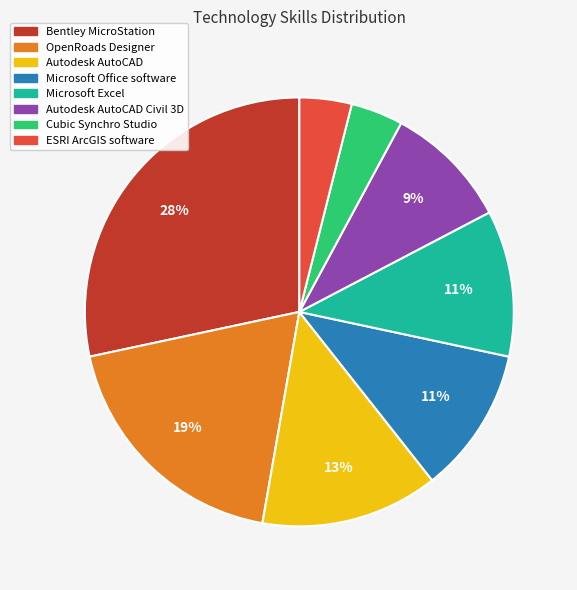

To the nearest percent, what is the difference between the largest and smallest slice percentages?

24%